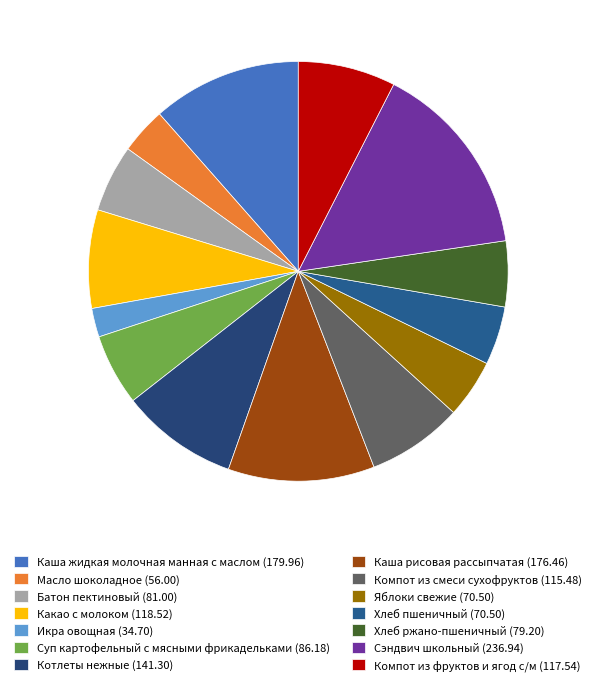

Does Масло шоколадное account for over 50% of the chart?

No